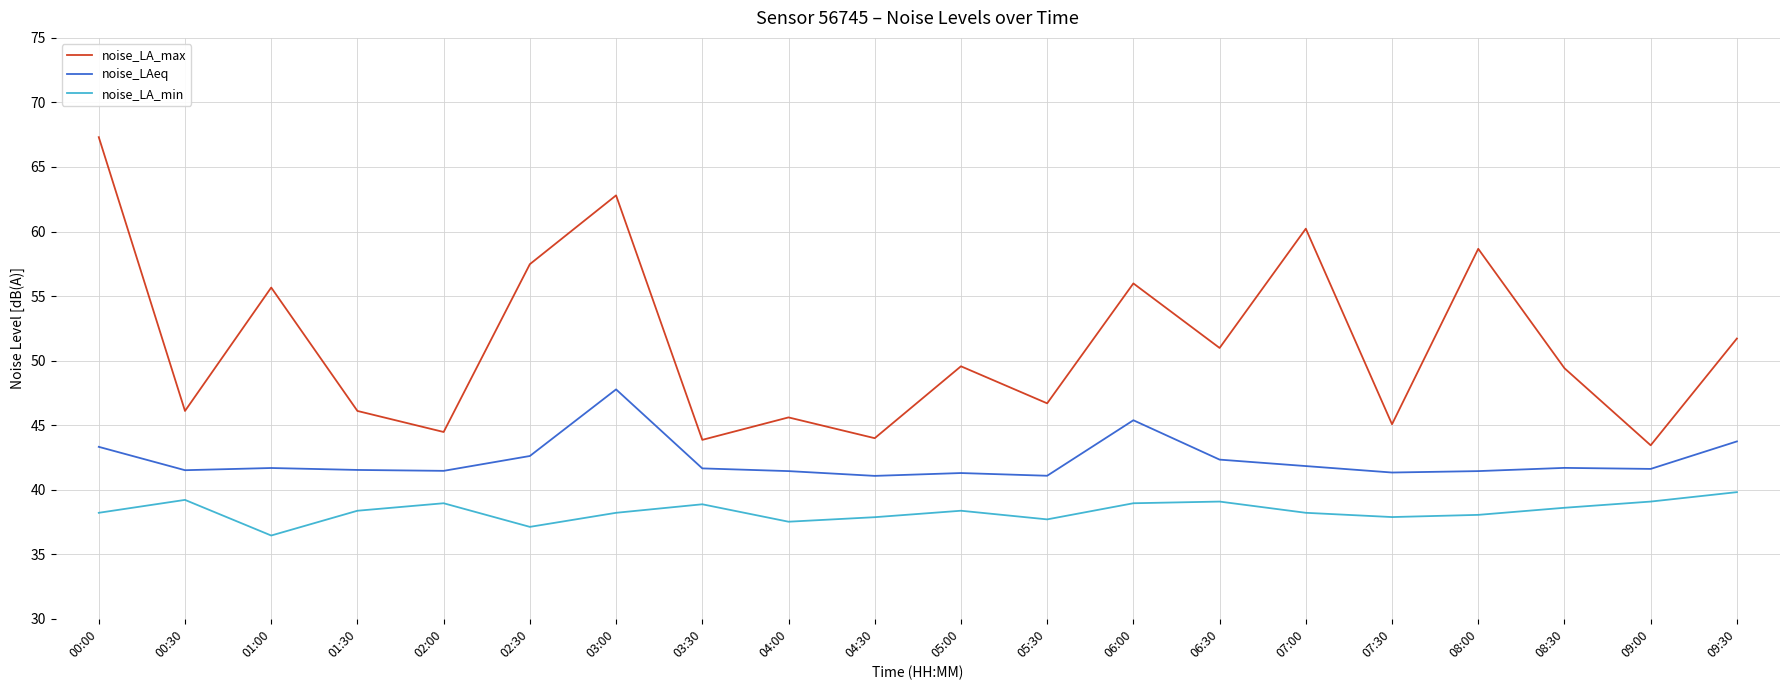

At 08:30, list the series in order from largest to smallest.

noise_LA_max, noise_LAeq, noise_LA_min